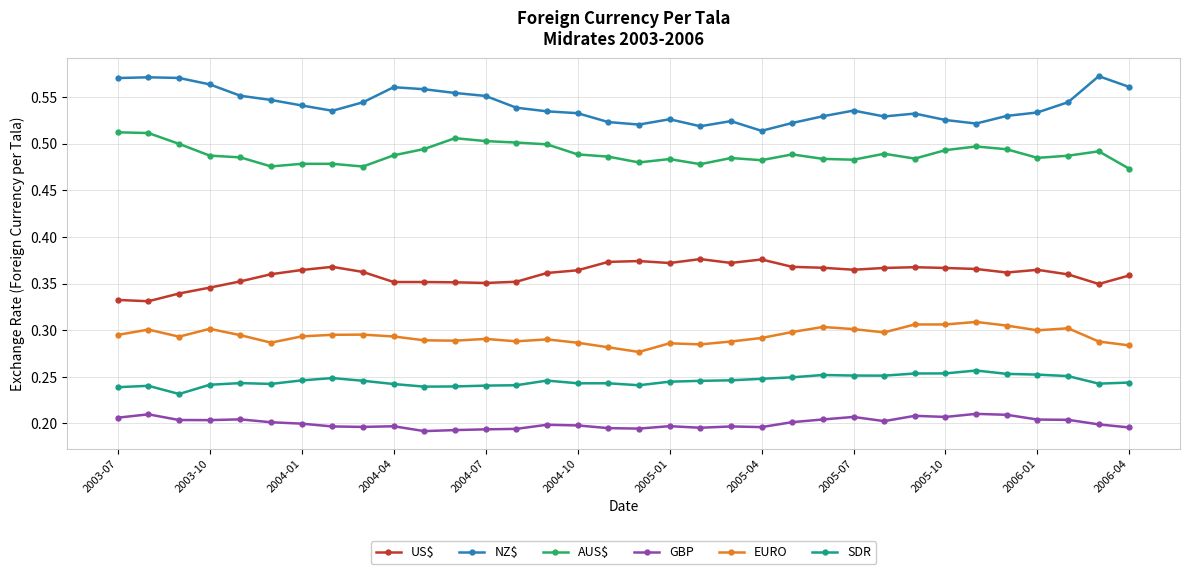

True or false: US$ has more than 2 points higher than both neighbors.

True